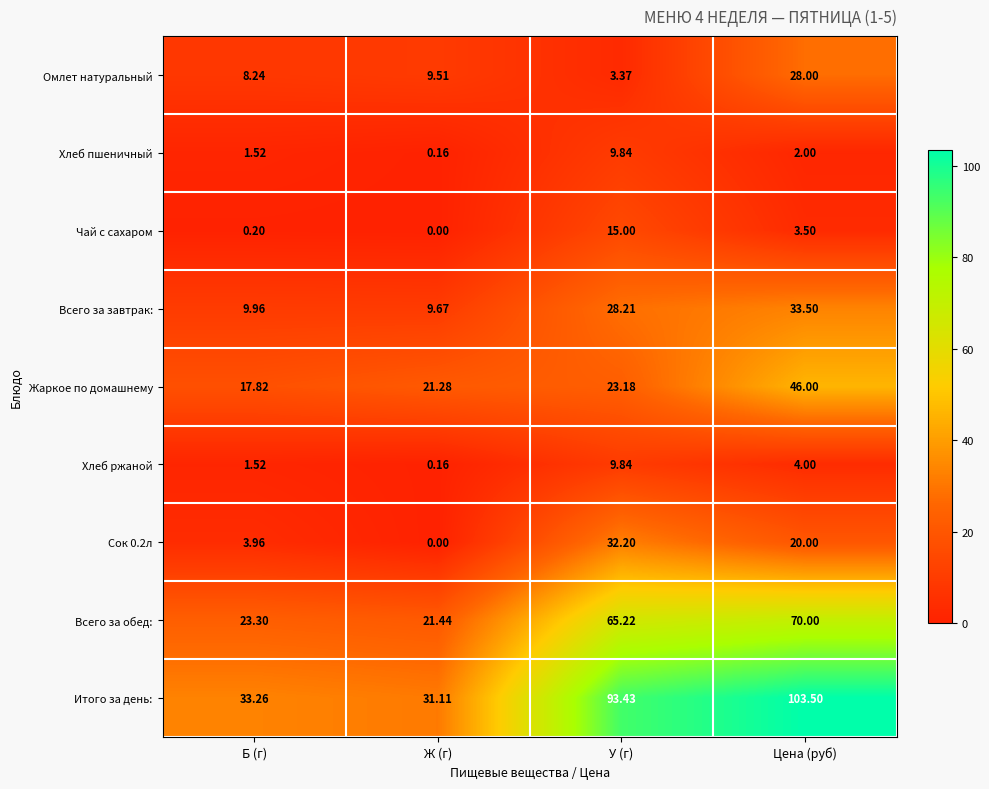

Rank the categories by Хлеб пшеничный value from lowest to highest.

Ж (г), Б (г), Цена (руб), У (г)